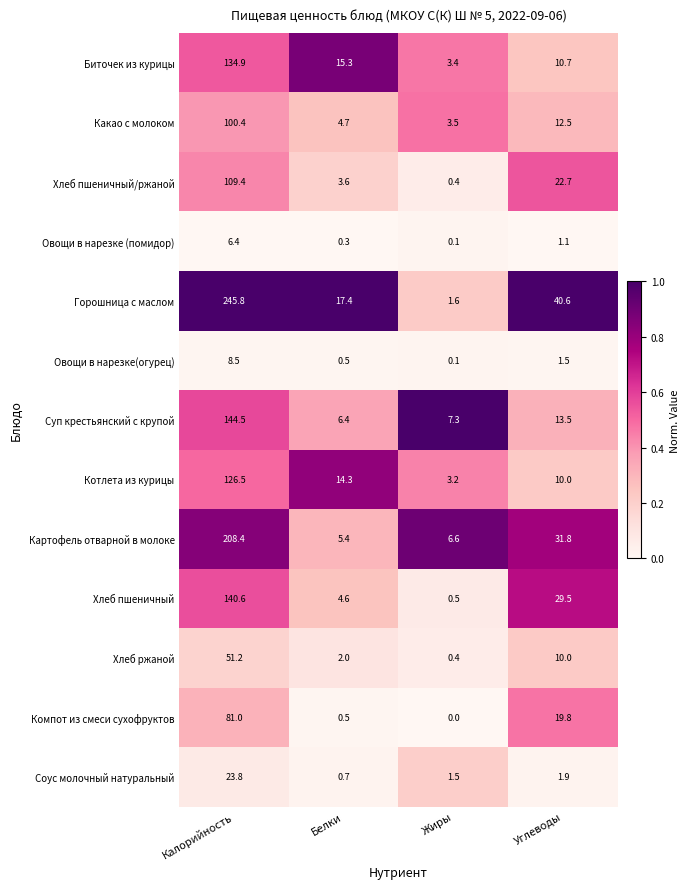

What is the sum of the Какао с молоком values at Калорийность and Белки?

105.1